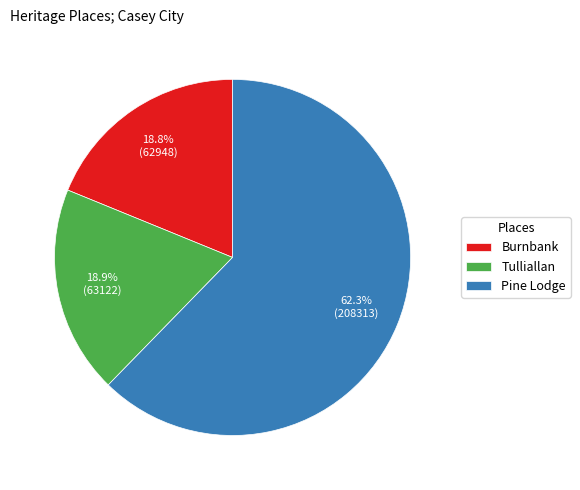

Do Tulliallan and Burnbank together represent more than half of the pie?

No